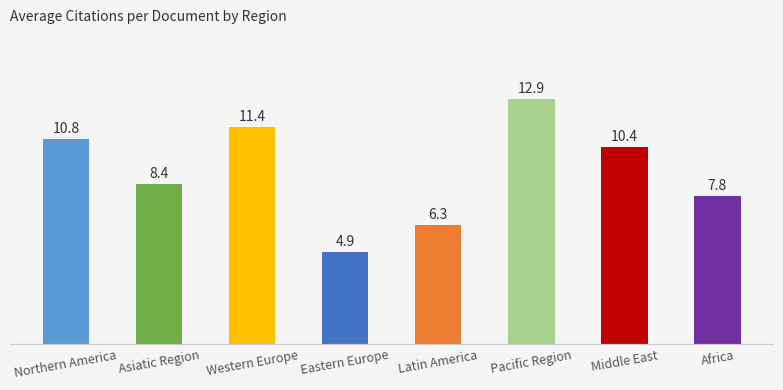

Reading left to right, extract all data points from this chart.

10.8	8.4	11.4	4.9	6.3	12.9	10.4	7.8